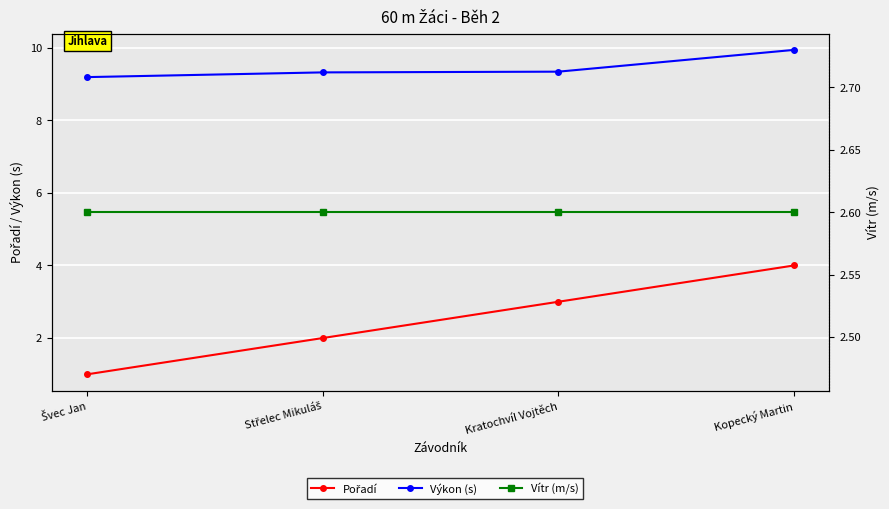

Is the value of Pořadí at Kopecký Martin greater than the value of Vítr (m/s) at Střelec Mikuláš?

Yes